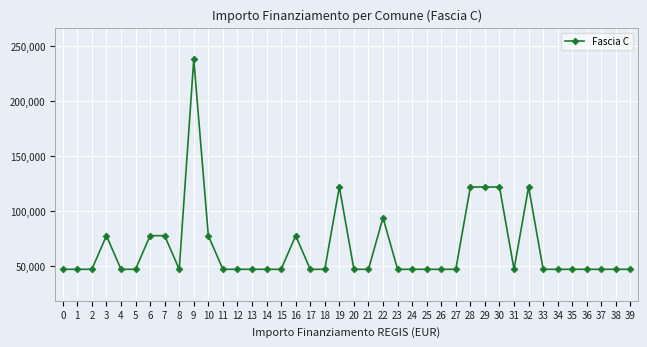

Is it true that the value at 11 is 47427?

True